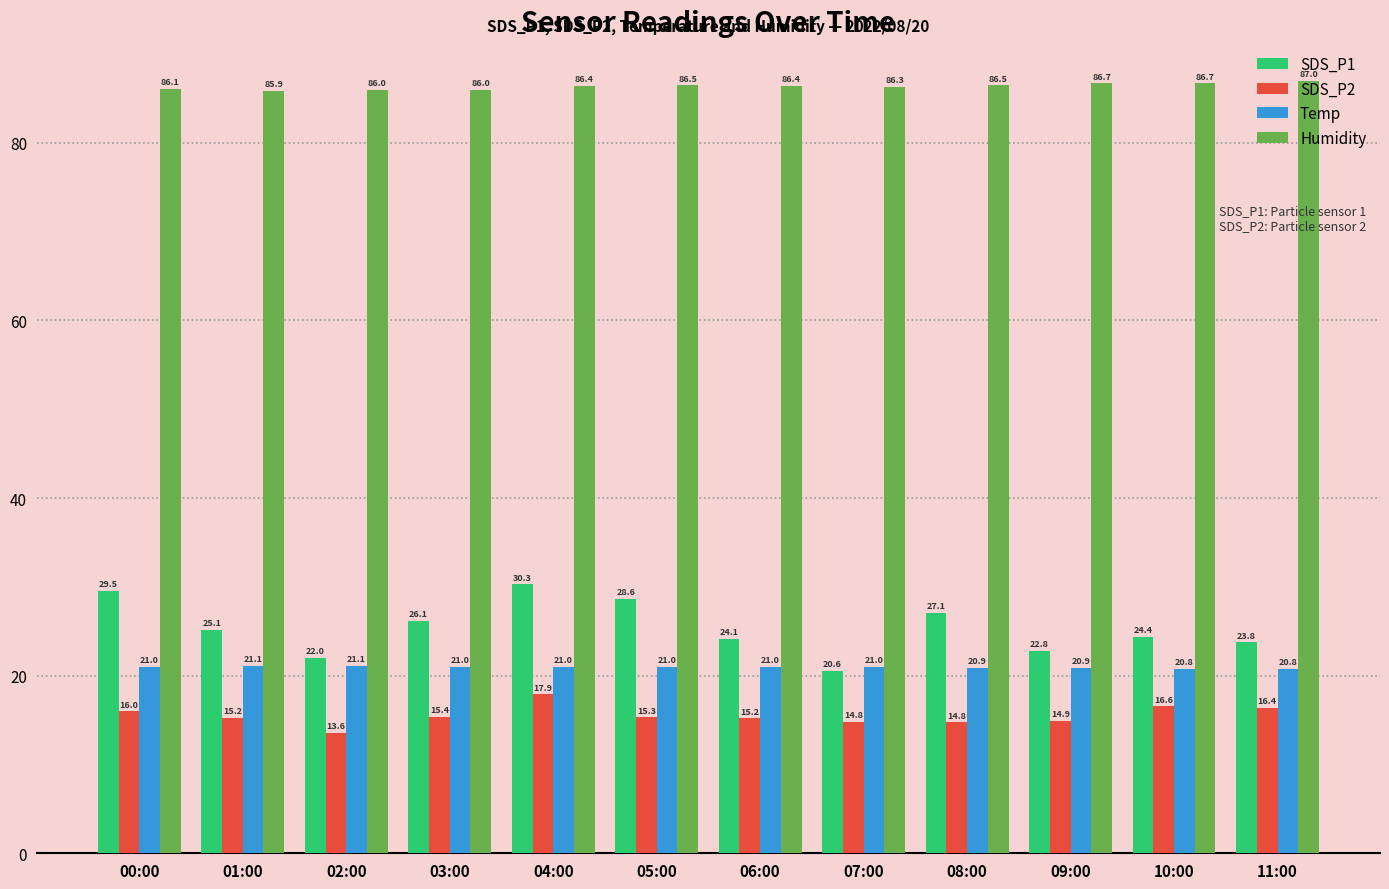

What is the value of the SDS_P2 bar at the 9th from the left?

14.8